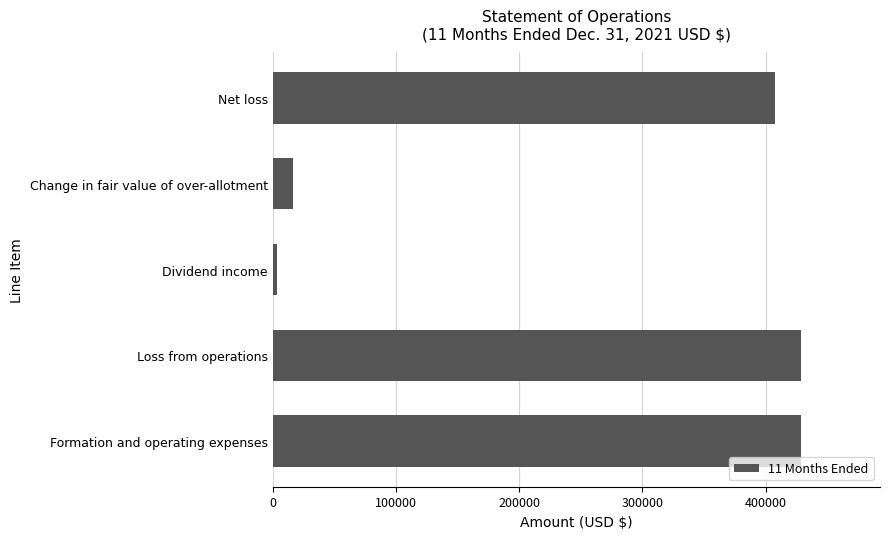

How many categories are shown in the chart?

5